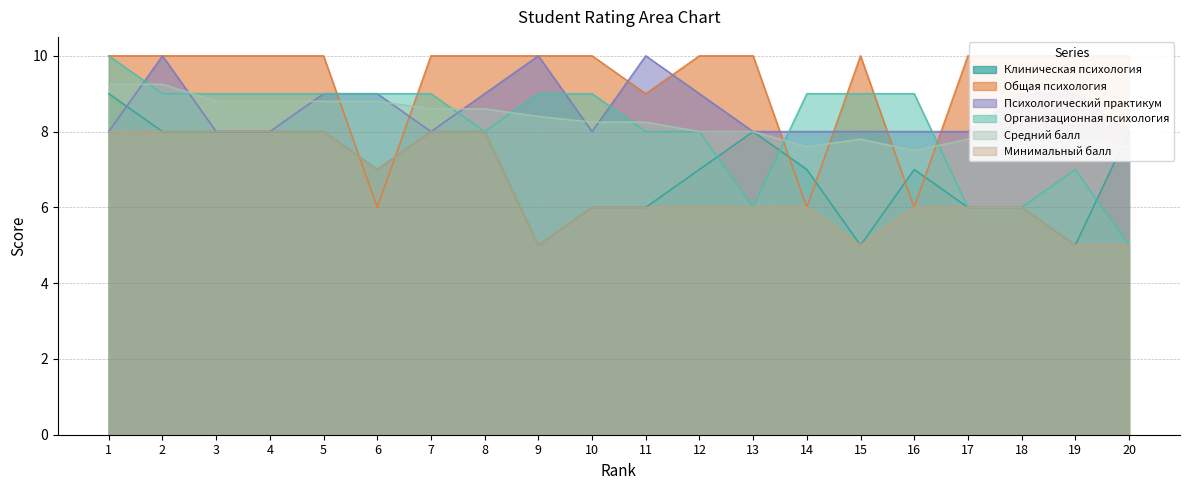

Reading left to right, list all the values displayed in this chart.

Клиническая психология: 9.0	8.0	8.0	8.0	8.0	7.0	8.0	8.0	5.0	6.0	6.0	7.0	8.0	7.0	5.0	7.0	6.0	6.0	5.0	8.0
Общая психология: 10.0	10.0	10.0	10.0	10.0	6.0	10.0	10.0	10.0	10.0	9.0	10.0	10.0	6.0	10.0	6.0	10.0	10.0	10.0	10.0
Психологический практикум: 8.0	10.0	8.0	8.0	9.0	9.0	8.0	9.0	10.0	8.0	10.0	9.0	8.0	8.0	8.0	8.0	8.0	9.0	9.0	8.0
Организационная психология: 10.0	9.0	9.0	9.0	9.0	9.0	9.0	8.0	9.0	9.0	8.0	8.0	6.0	9.0	9.0	9.0	6.0	6.0	7.0	5.0
Средний балл: 9.2	9.2	8.8	8.8	8.8	8.8	8.6	8.6	8.4	8.2	8.2	8.0	8.0	7.6	7.8	7.5	7.8	7.8	7.8	7.6
Минимальный балл: 8.0	8.0	8.0	8.0	8.0	7.0	8.0	8.0	5.0	6.0	6.0	6.0	6.0	6.0	5.0	6.0	6.0	6.0	5.0	5.0